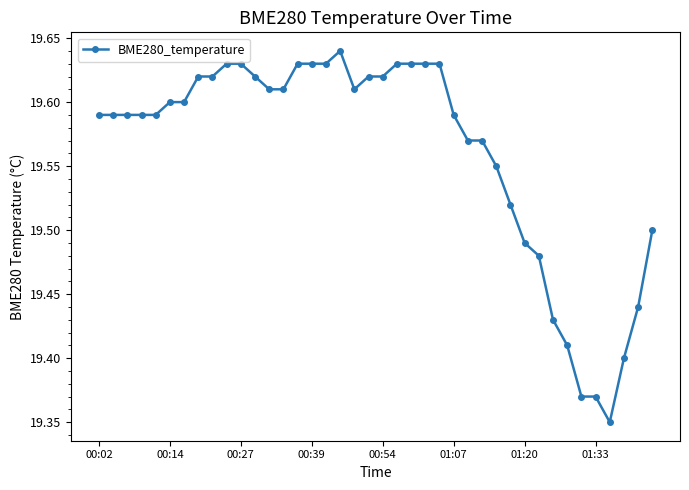

What is the difference between the second highest and second lowest values?

0.3